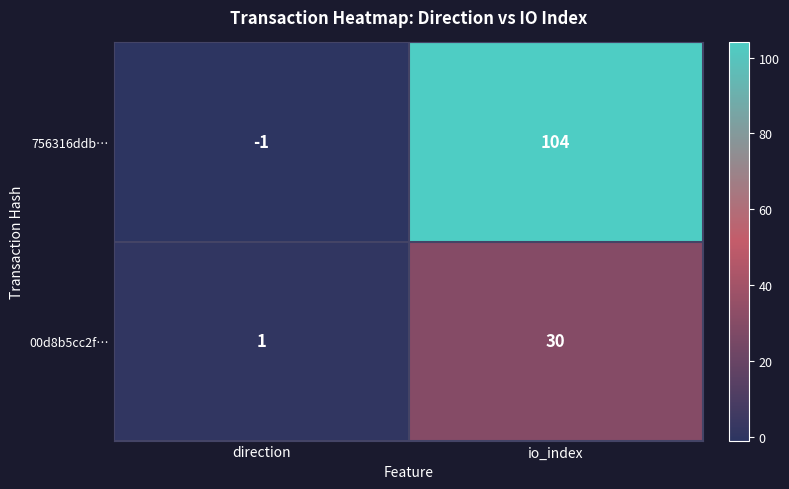

At which label is 756316ddb… closest to 51?

direction